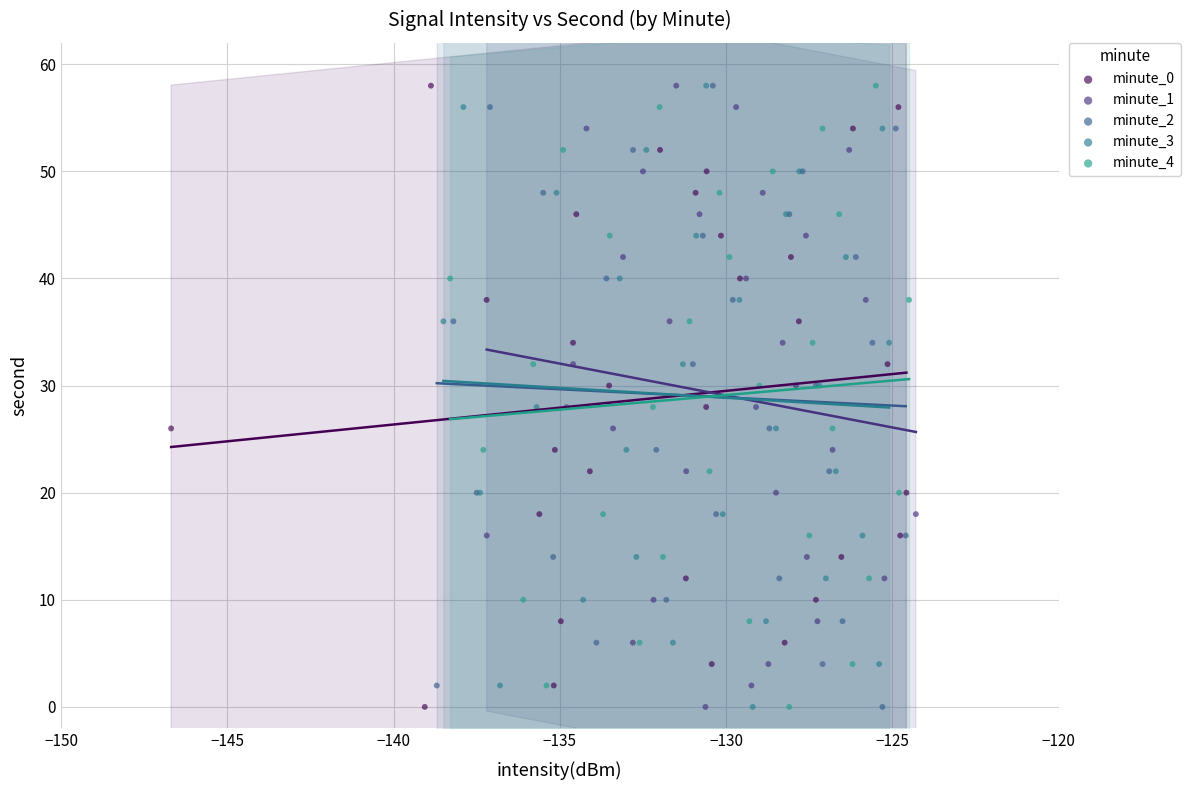

What are all the series names shown in the legend?

minute_0, minute_1, minute_2, minute_3, minute_4